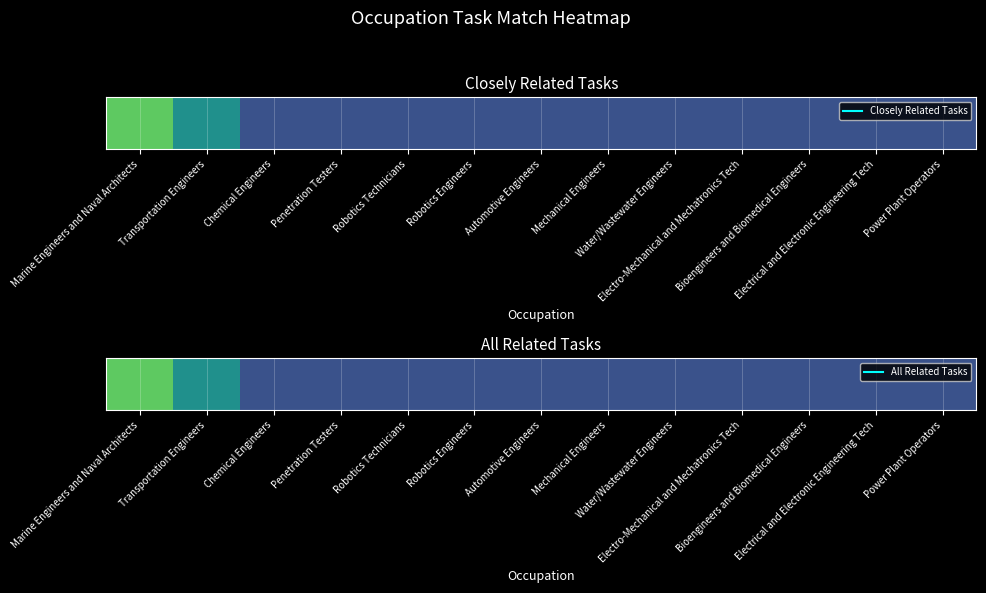

Between Chemical Engineers and Robotics Engineers, which is larger?

Chemical Engineers